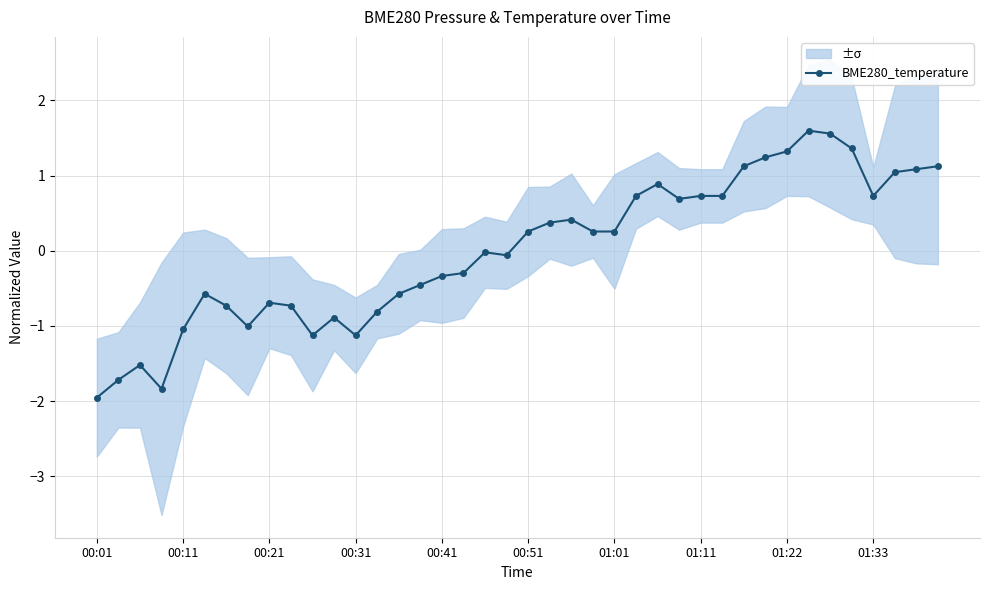

Is it true that BME280_temperature equals 0.7 at 01:33?

True